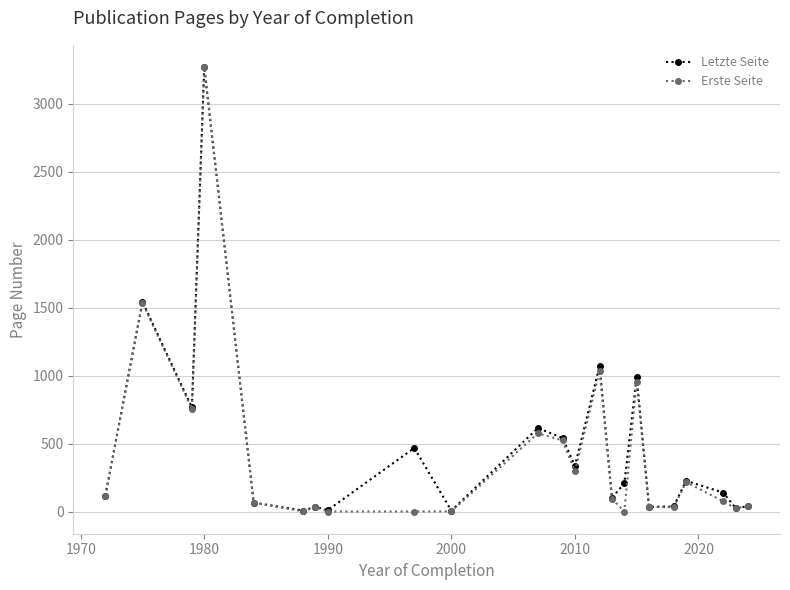

What is the difference between the second highest and second lowest values in the Letzte Seite series?

1535.0